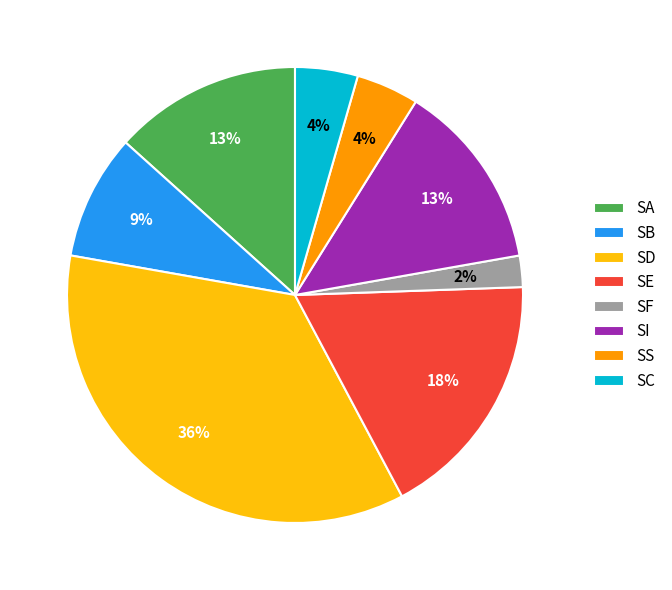

Which has a higher value, SF or SB?

SB